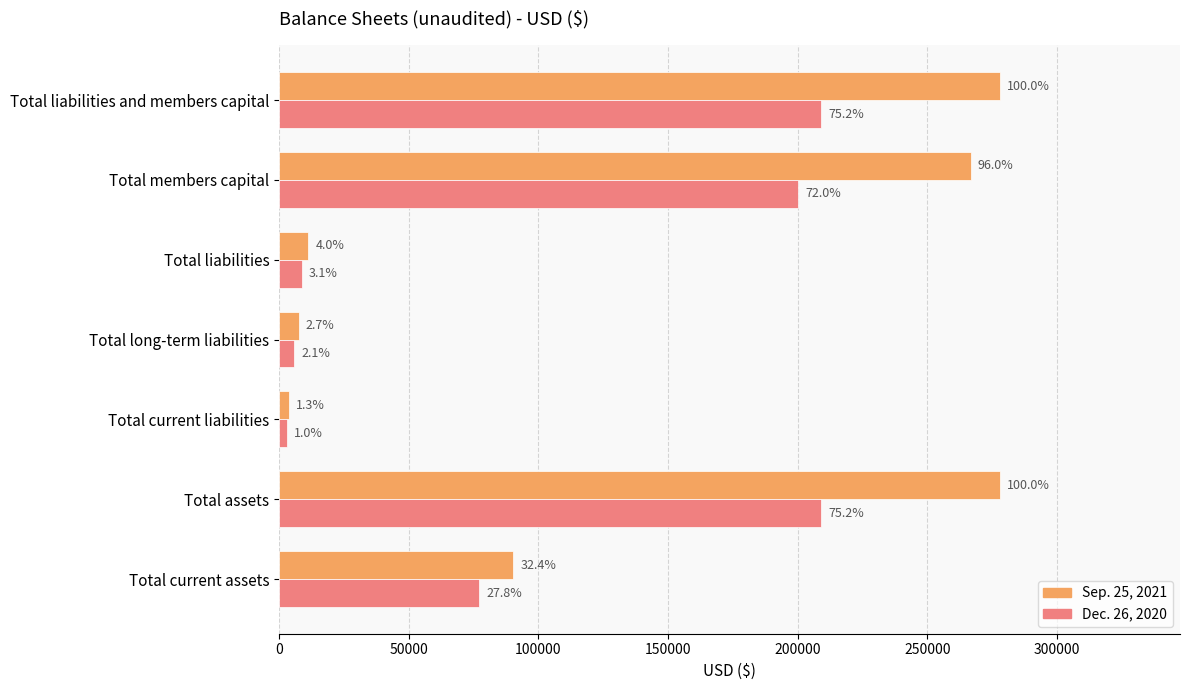

What are all the series names shown in the legend?

Sep. 25, 2021, Dec. 26, 2020